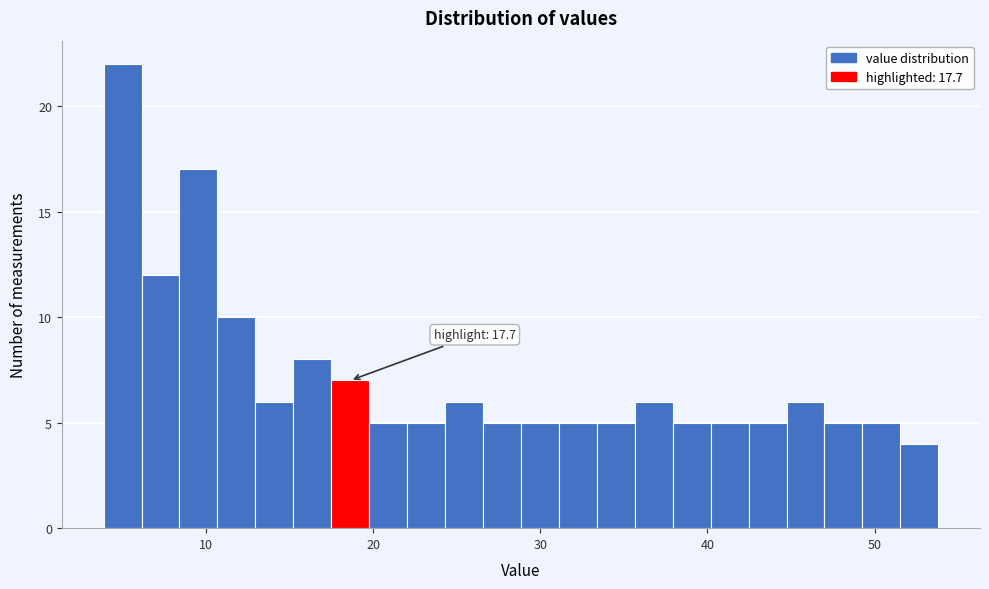

Read against the x-axis, roughly where is the centre of the tallest bar?

5